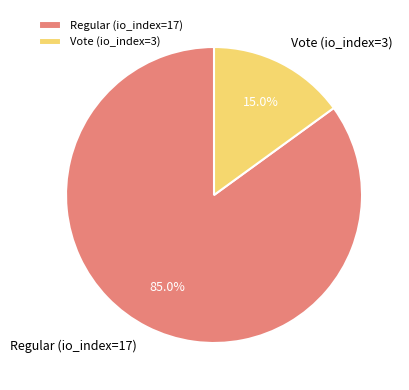

Is Vote (io_index=3) the majority of the pie?

No